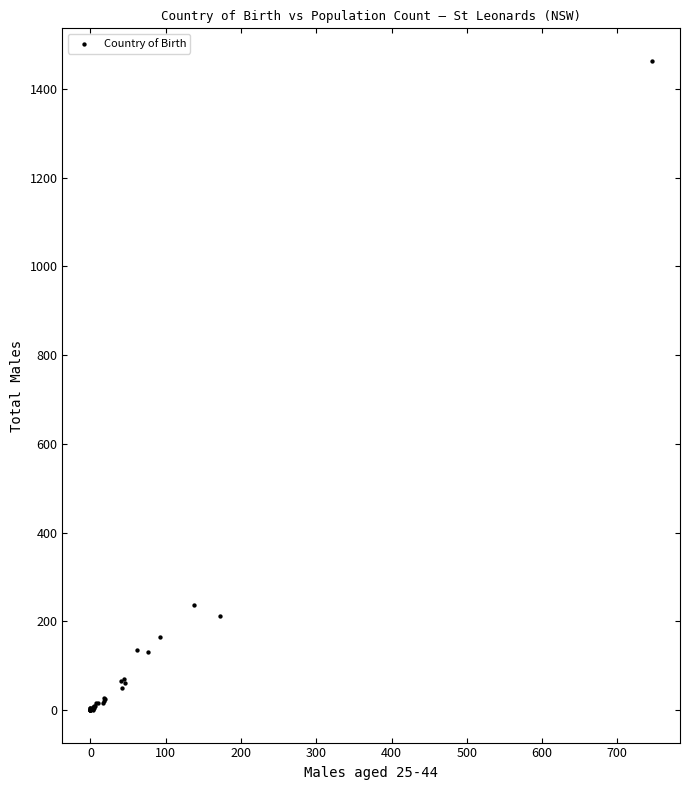

What Y value in the scatter plot is closest to 731?

237